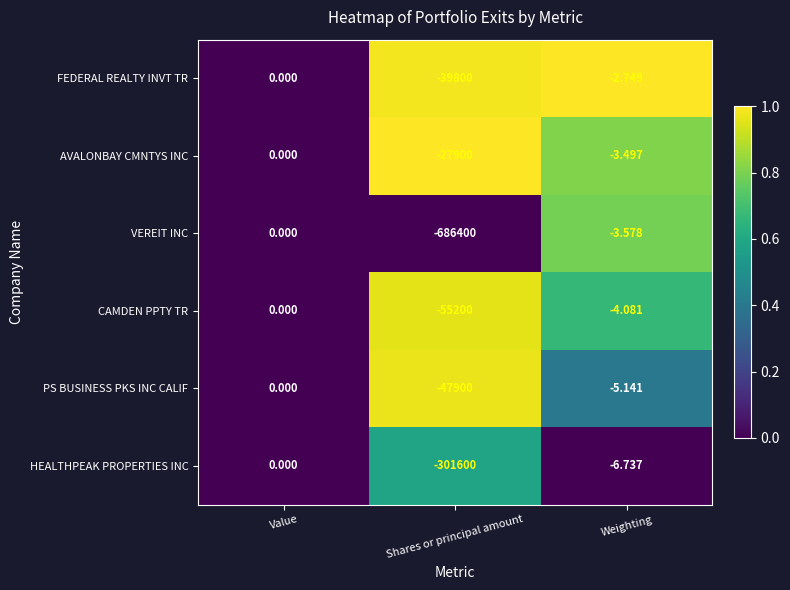

At which label does AVALONBAY CMNTYS INC first exceed -3?

Value